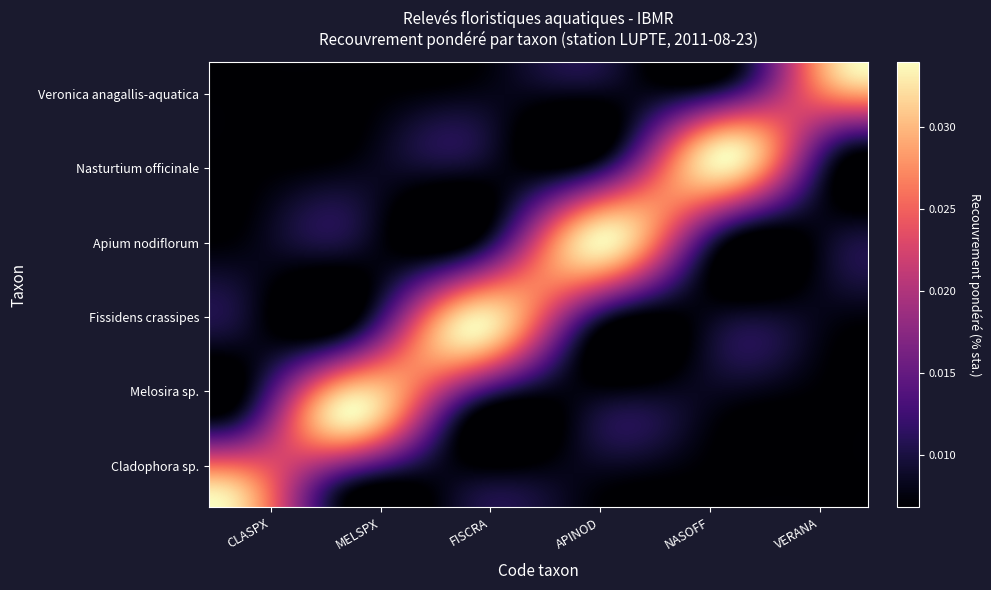

Which series has the largest total across all categories?

Fissidens crassipes